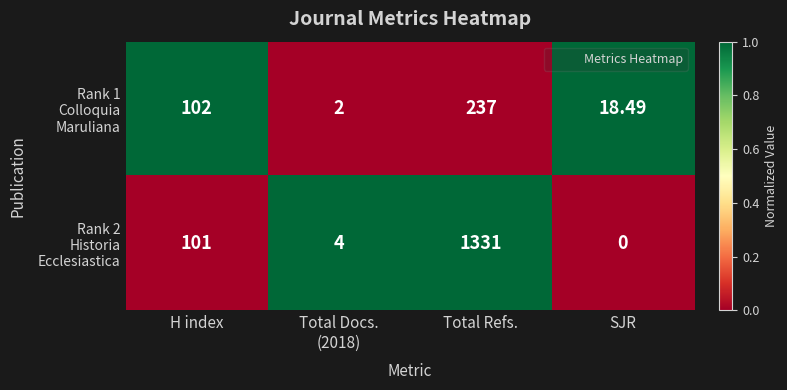

Count the number of categories in the chart.

4